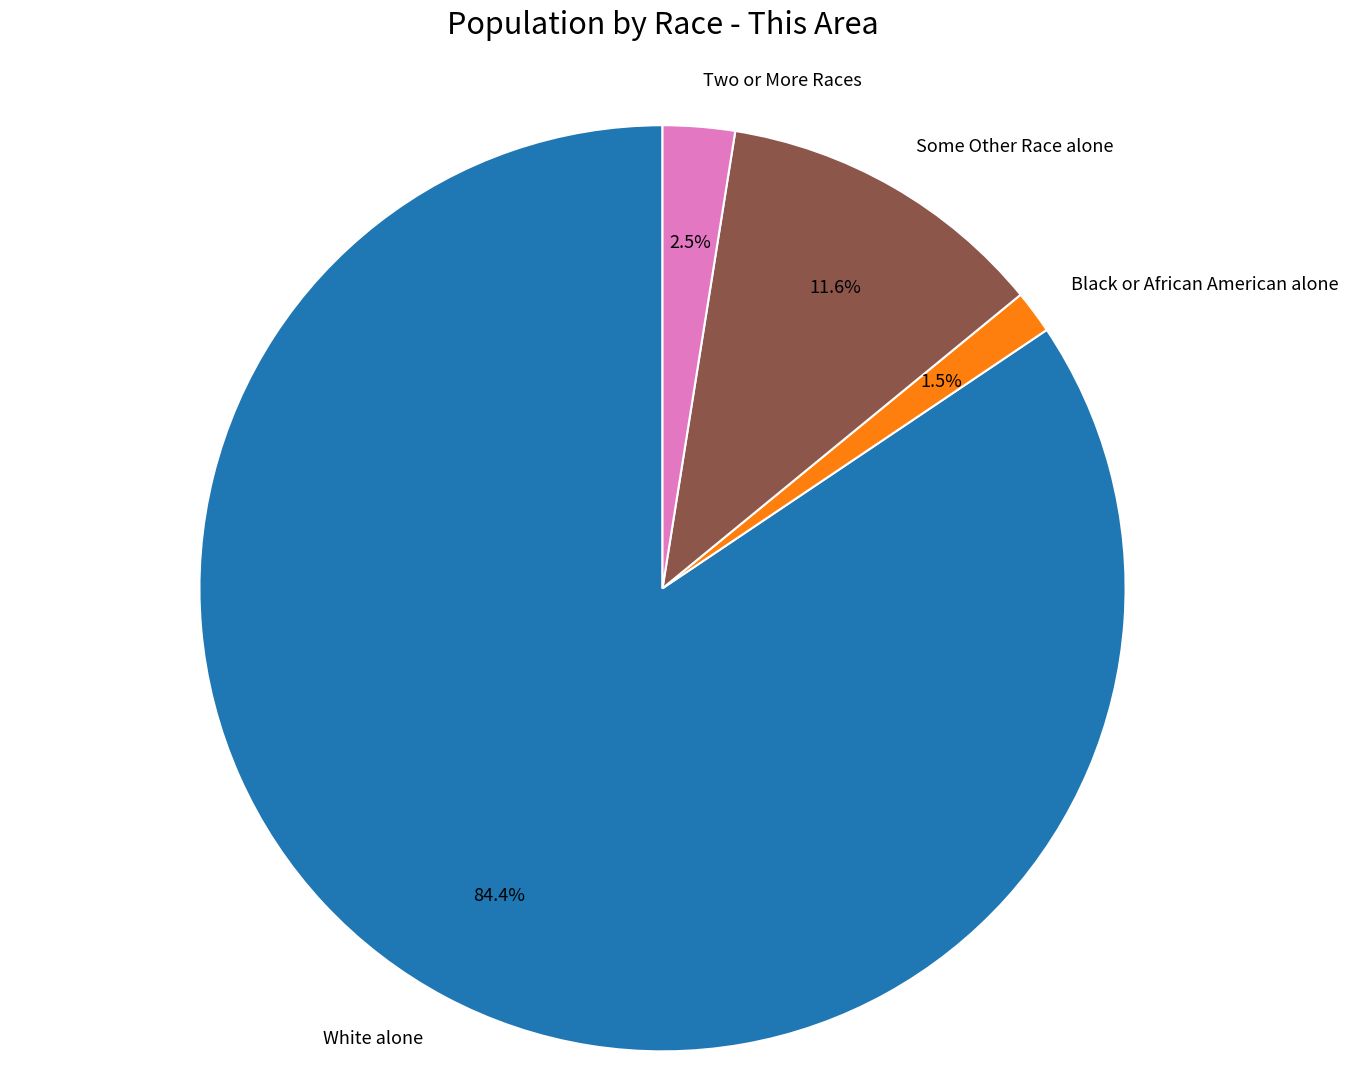

How many segments does this pie chart have?

4